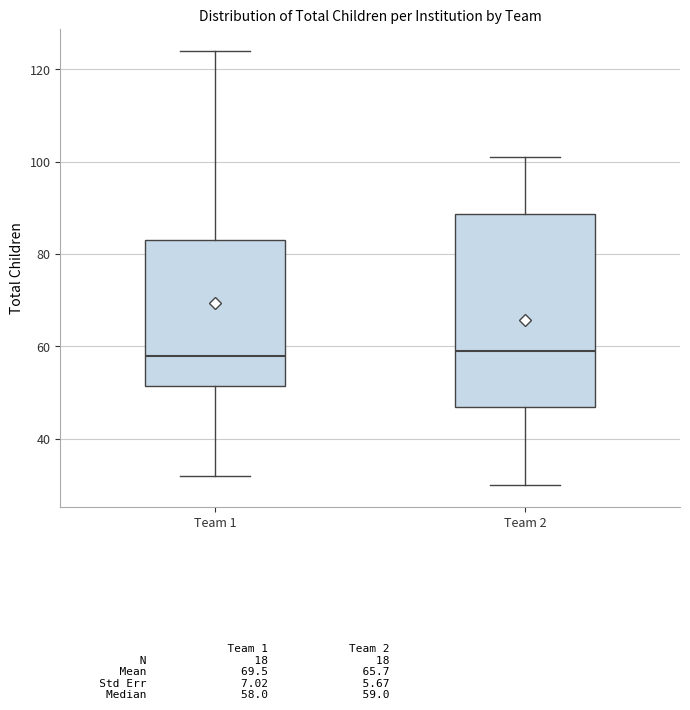

Which box is the tallest, from its lower edge to its upper edge?

Team 2